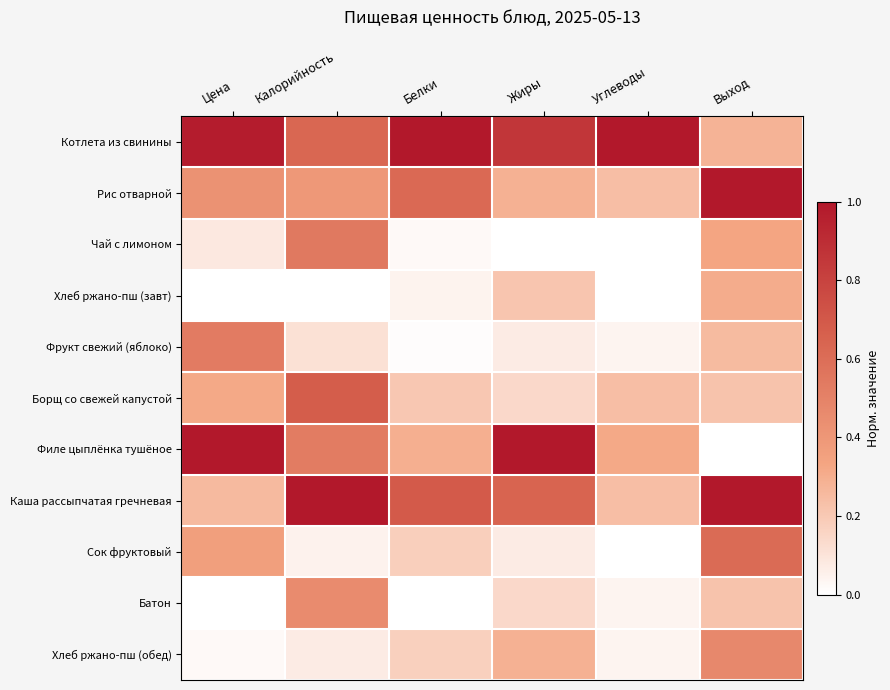

Reading left to right, list all the values displayed in this chart.

Котлета из свинины: Цена=1.0	Калорийность=0.6	Белки=1.0	Жиры=0.9	Углеводы=1.0	Выход=0.3
Рис отварной: Цена=0.4	Калорийность=0.4	Белки=0.6	Жиры=0.3	Углеводы=0.2	Выход=1.0
Чай с лимоном: Цена=0.1	Калорийность=0.5	Белки=0.0	Жиры=0.0	Углеводы=0.0	Выход=0.3
Хлеб ржано-пш (завт): Цена=0.0	Калорийность=0.0	Белки=0.0	Жиры=0.2	Углеводы=0.0	Выход=0.3
Фрукт свежий (яблоко): Цена=0.5	Калорийность=0.1	Белки=0.0	Жиры=0.1	Углеводы=0.0	Выход=0.2
Борщ со свежей капустой: Цена=0.3	Калорийность=0.7	Белки=0.2	Жиры=0.1	Углеводы=0.2	Выход=0.2
Филе цыплёнка тушёное: Цена=1.0	Калорийность=0.5	Белки=0.3	Жиры=1.0	Углеводы=0.3	Выход=0.0
Каша рассыпчатая гречневая: Цена=0.3	Калорийность=1.0	Белки=0.7	Жиры=0.6	Углеводы=0.2	Выход=1.0
Сок фруктовый: Цена=0.4	Калорийность=0.0	Белки=0.2	Жиры=0.1	Углеводы=0.0	Выход=0.6
Батон: Цена=0.0	Калорийность=0.5	Белки=0.0	Жиры=0.1	Углеводы=0.0	Выход=0.2
Хлеб ржано-пш (обед): Цена=0.0	Калорийность=0.1	Белки=0.2	Жиры=0.3	Углеводы=0.0	Выход=0.5